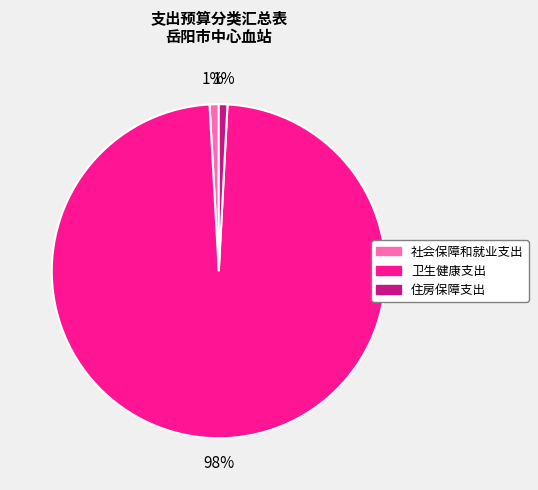

Is it true that 卫生健康支出 is 88% of the pie?

False